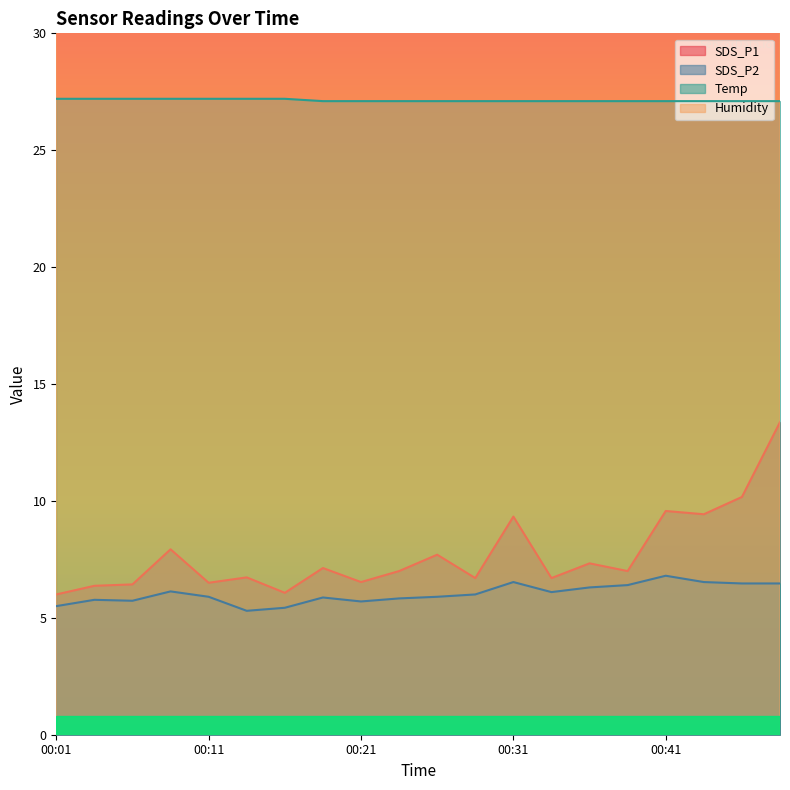

What is the difference between the highest and lowest values at 00:06?

46.7